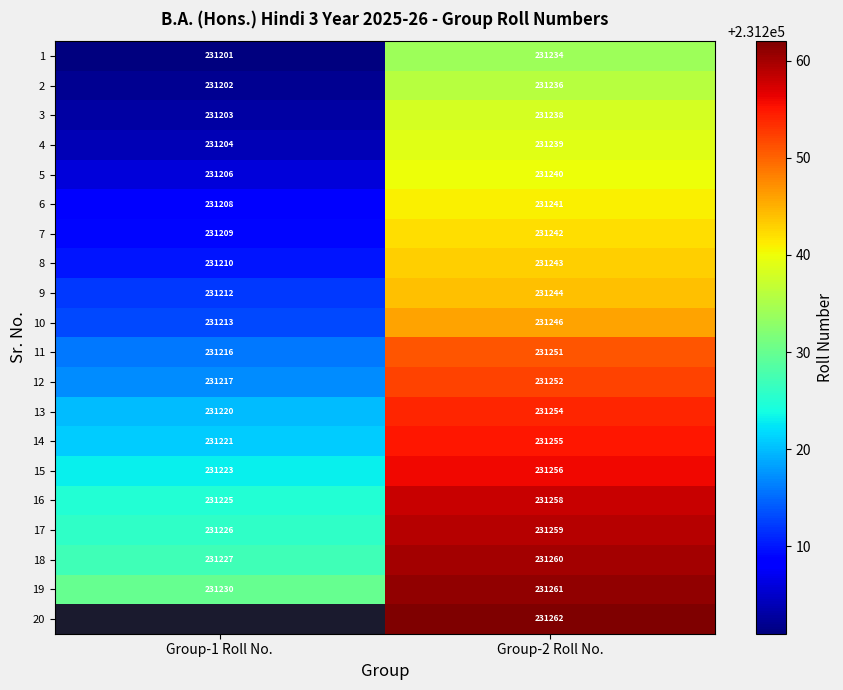

Rank the categories by 9 value from highest to lowest.

Group-2 Roll No., Group-1 Roll No.